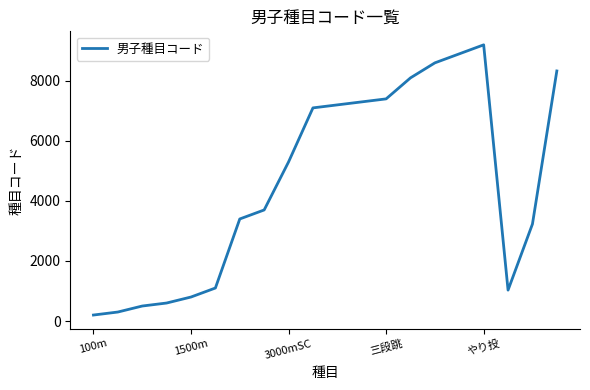

Reading left to right, what are all the values shown in this chart?

200	300	500	600	800	1100	3400	3700	5300	7100	7200	7300	7400	8100	8600	8900	9200	1030	3230	8330